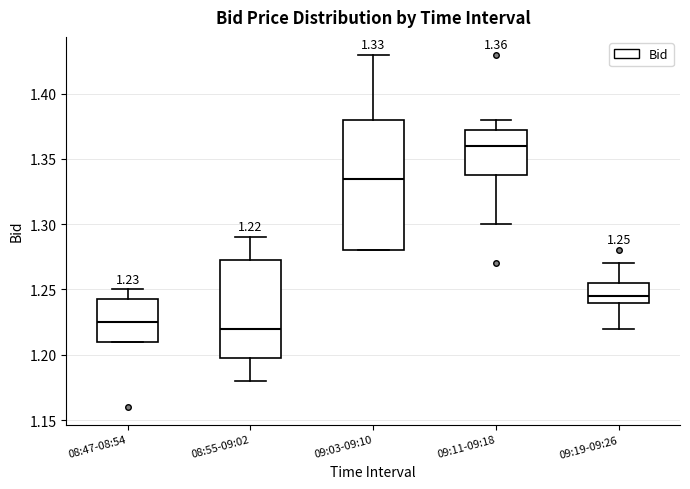

Which box has the highest median line?

09:11-09:18